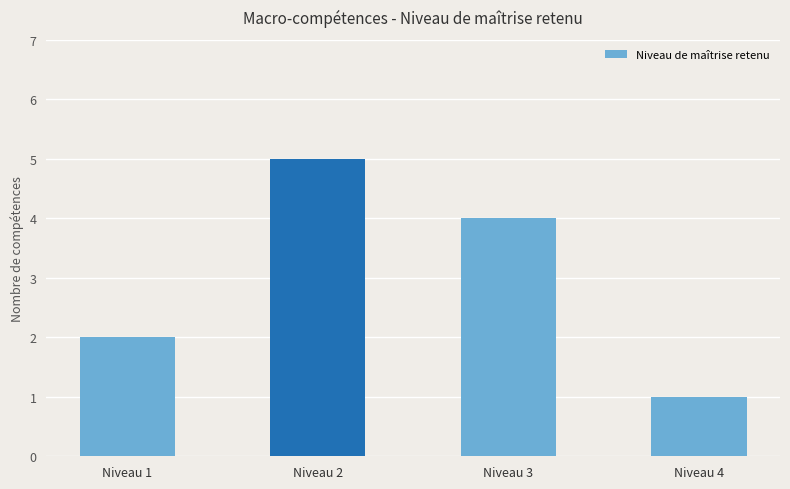

Rank the categories by value from lowest to highest.

Niveau 4, Niveau 1, Niveau 3, Niveau 2